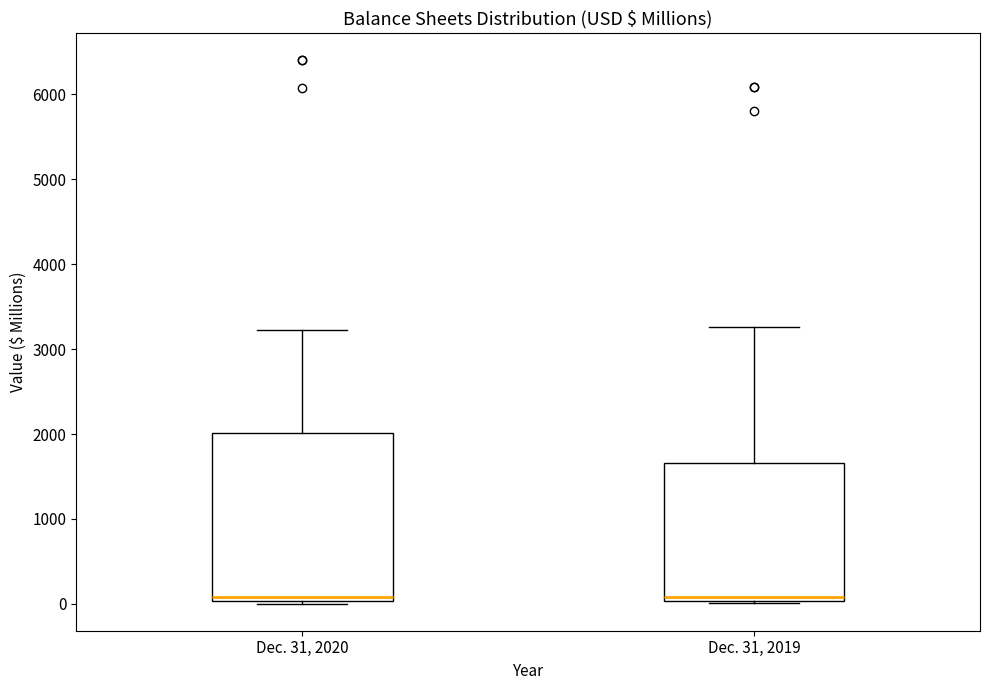

Where is the upper edge of the box for Dec. 31, 2020 on the y-axis? The values are not printed on the chart, so give them approximately, as read against the axis.

2000